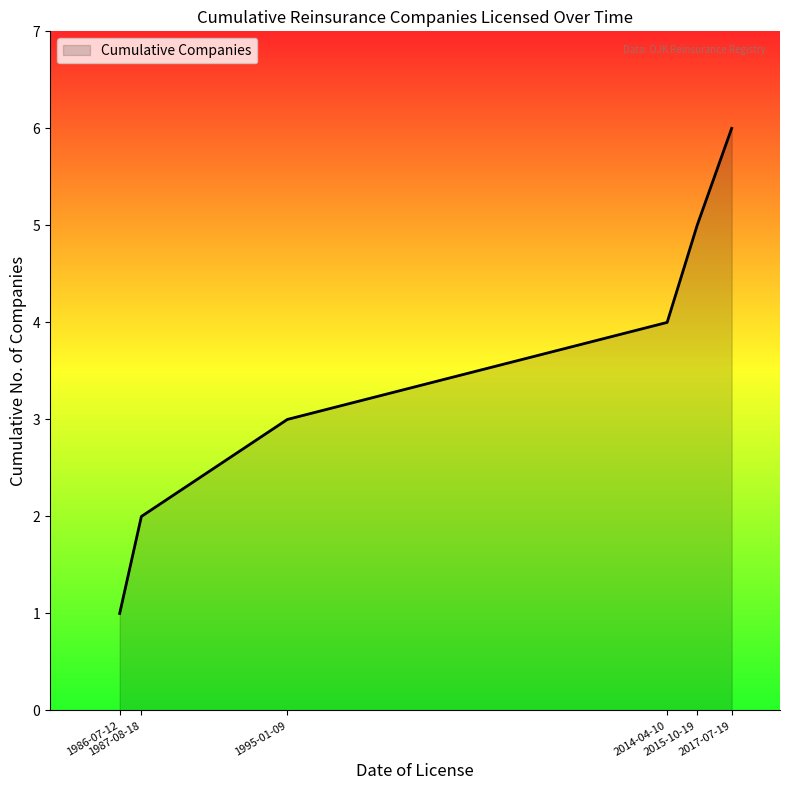

Between 2017-07-19 and 2015-10-19, which is larger?

2017-07-19